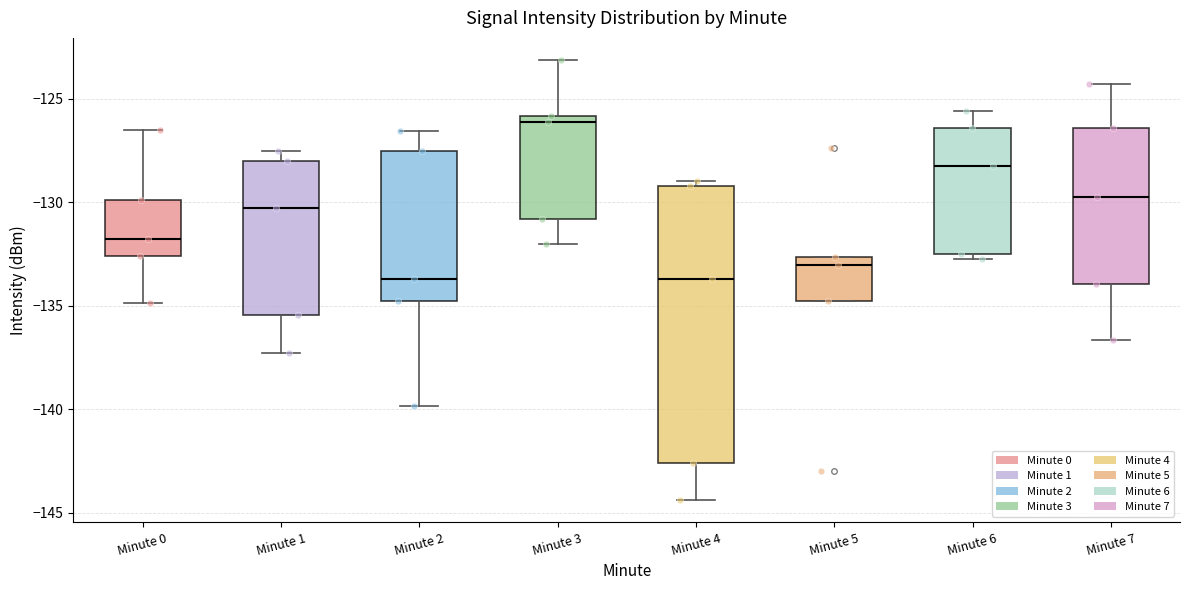

Which box is the tallest, from its lower edge to its upper edge?

Minute 4